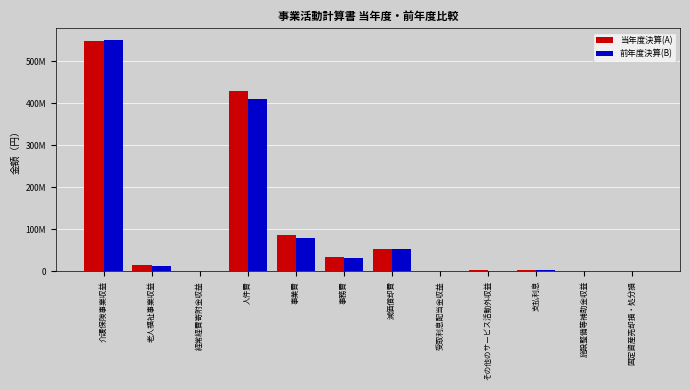

At which category is the sum across all series the highest?

介護保険事業収益